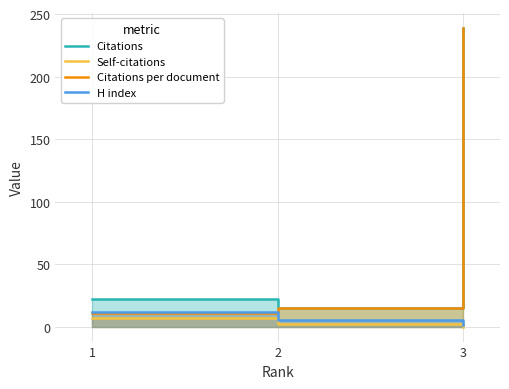

At which label does Citations per document reach its peak?

3